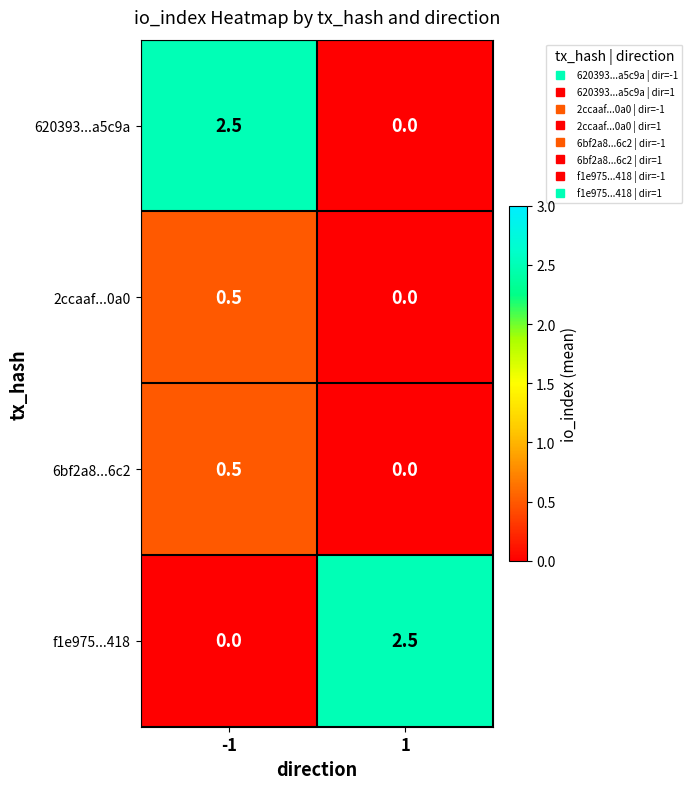

What is the difference between the highest and lowest values at -1?

2.5